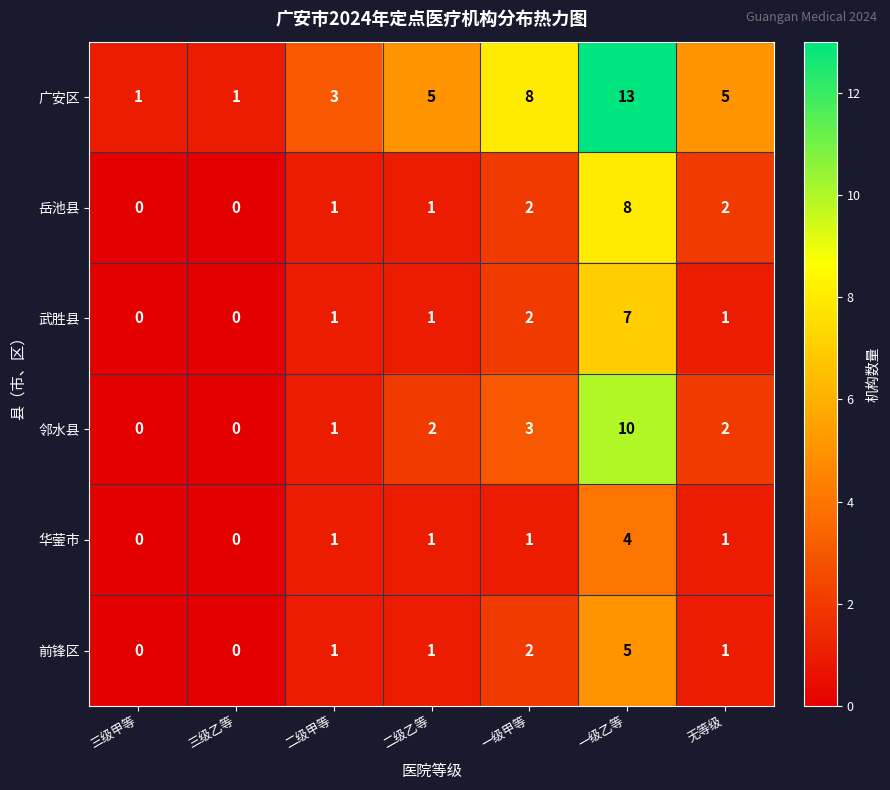

How many 岳池县 values are between 0 and 2?

6